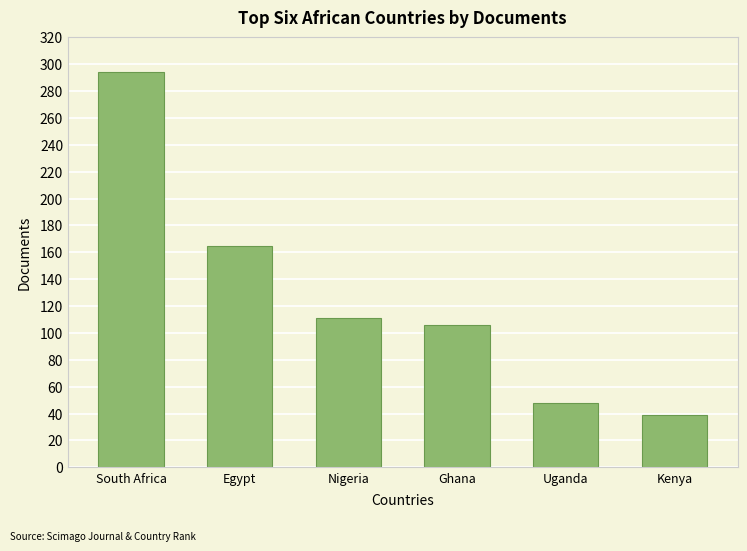

What is the value of the 6th bar from the left?

39